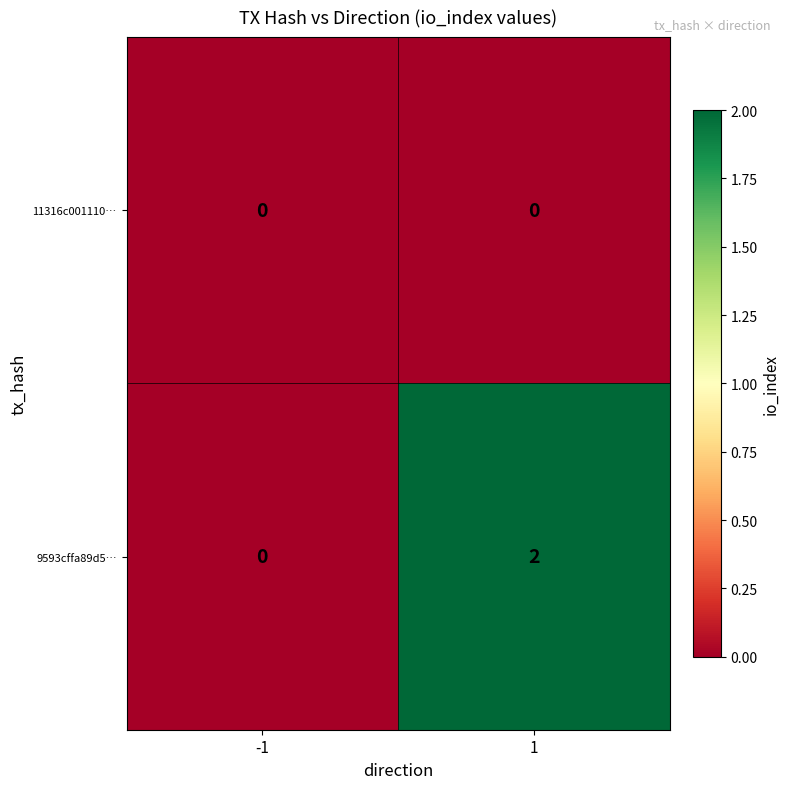

List the series in order of their peak value, highest first.

9593cffa89d5…, 11316c001110…